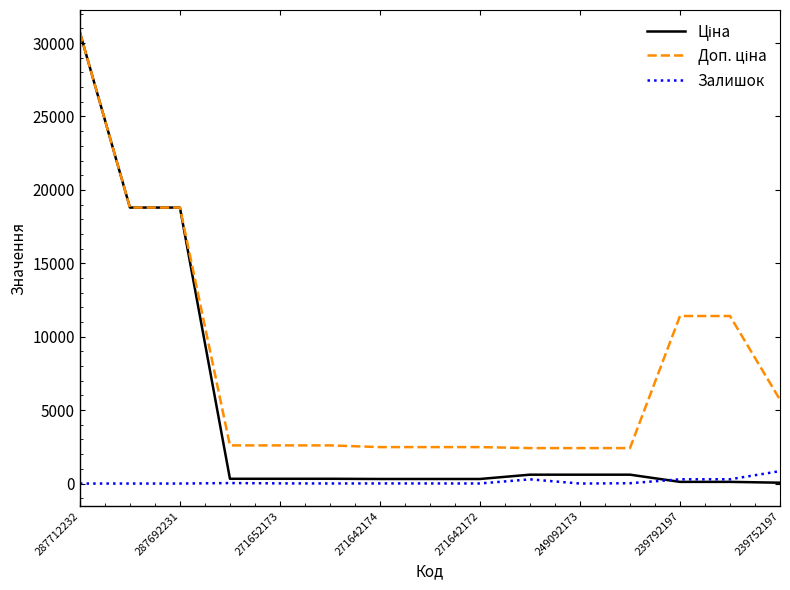

What is the maximum value shown in the chart?

30717.1